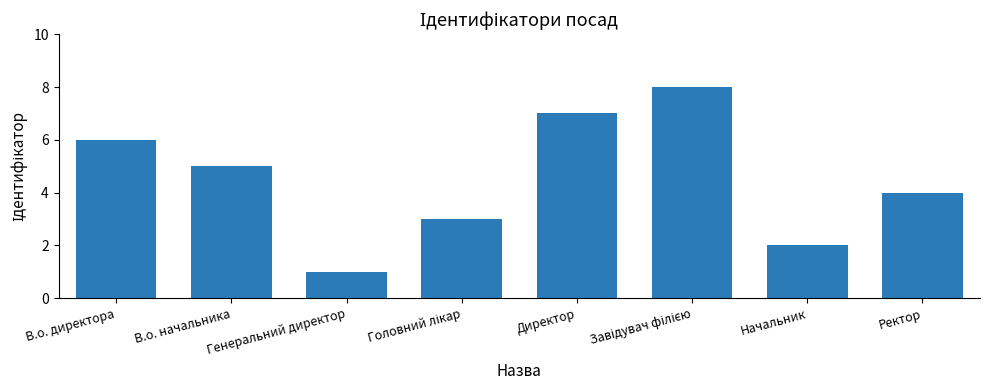

Where does the data first go above 5?

В.о. директора